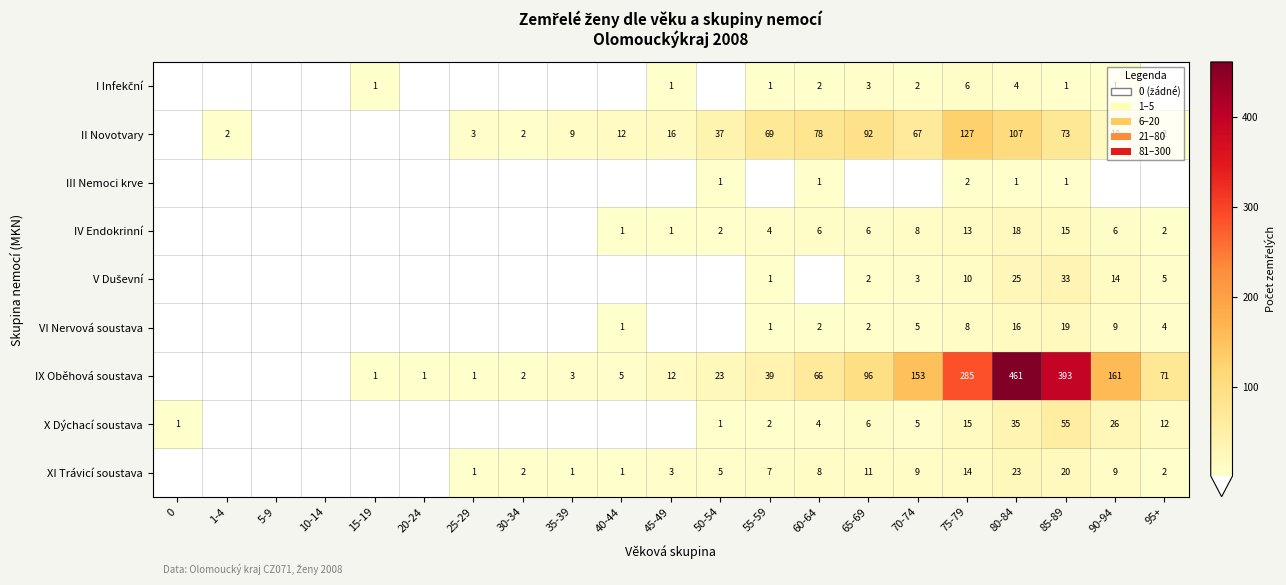

The value of IX Oběhová soustava at 75-79 is 285. True or false?

True